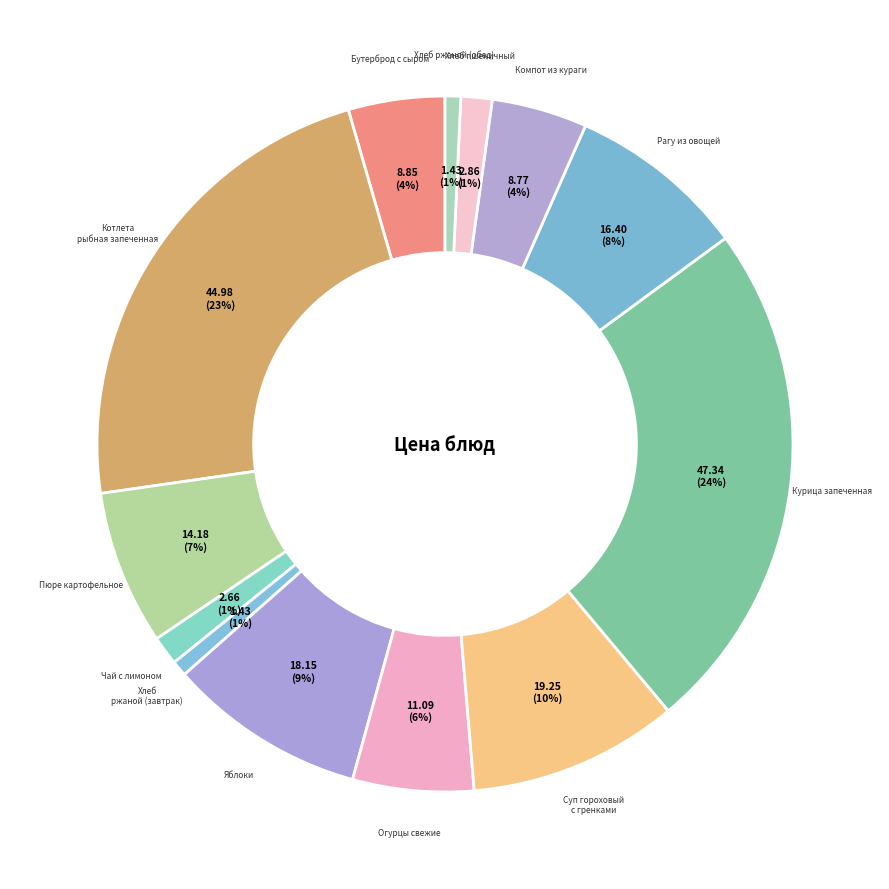

How many segments does this pie chart have?

13